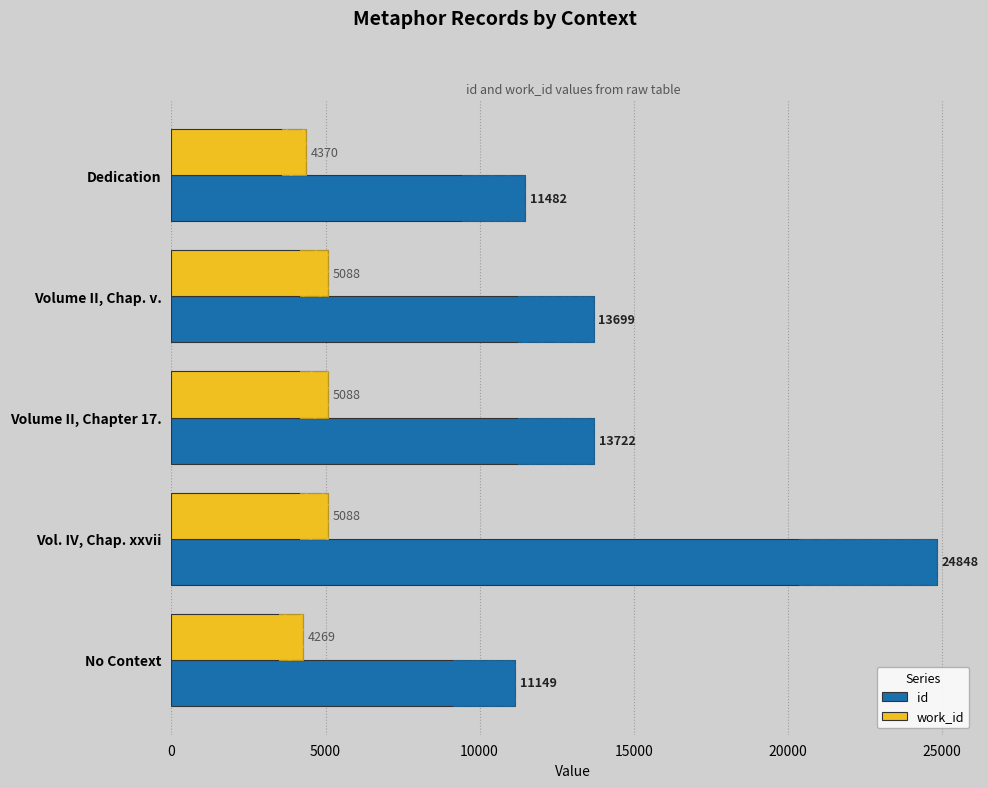

How many data points in id are less than 13699?

2